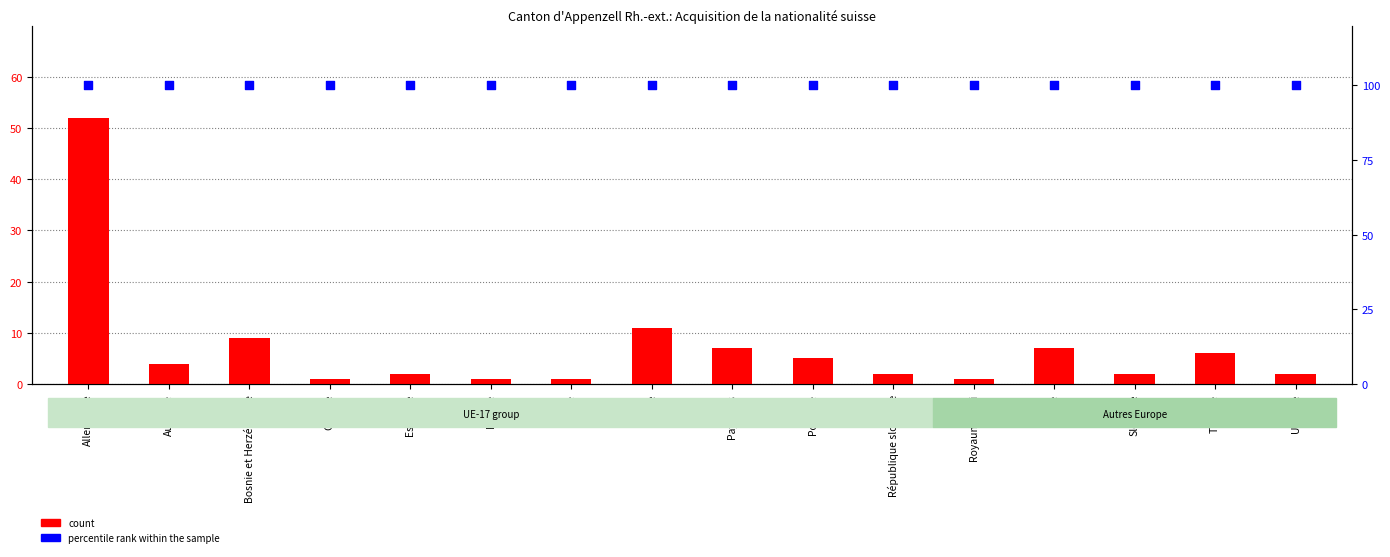

Is the value of count at Allemagne greater than the value of percentile rank within the sample at Espagne?

No